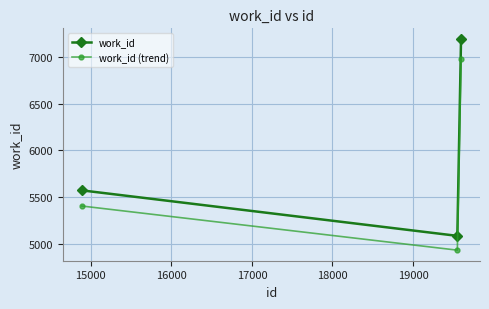

What is the minimum value for work_id (trend)?

4935.4